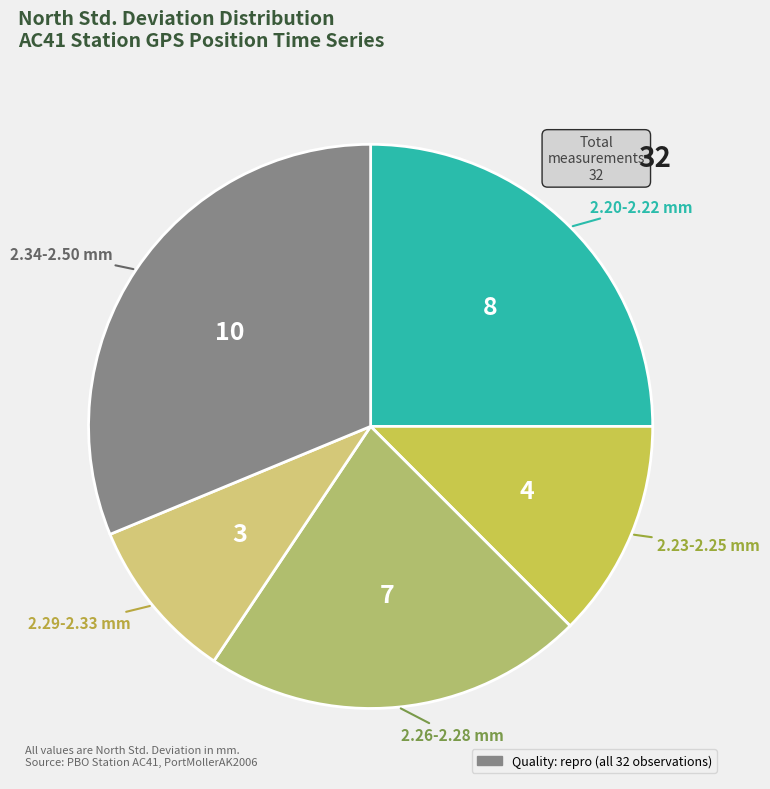

How many slices are in this pie chart?

5